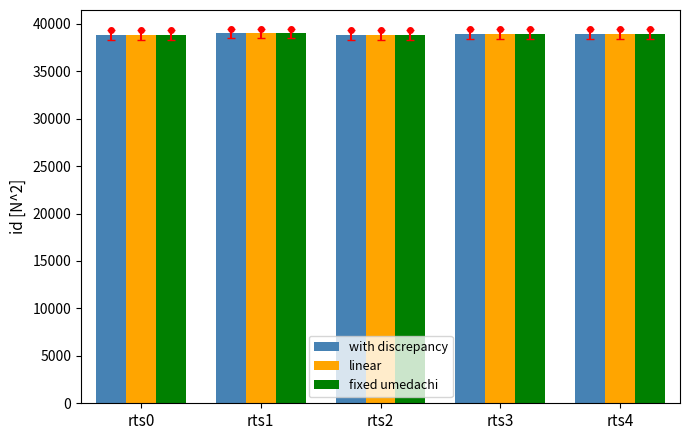

What is the sum of all fixed umedachi values?

194486